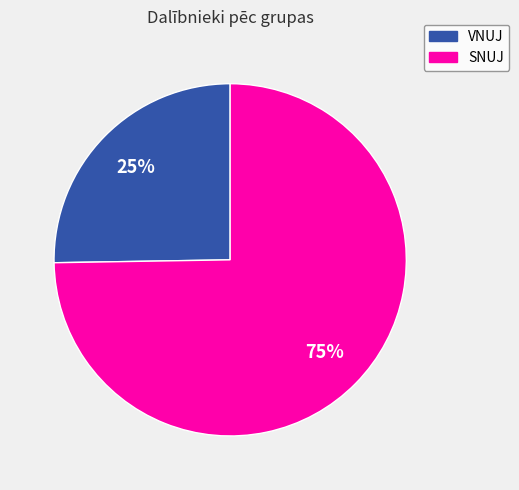

To the nearest percent, what percentage of the pie is SNUJ?

75%